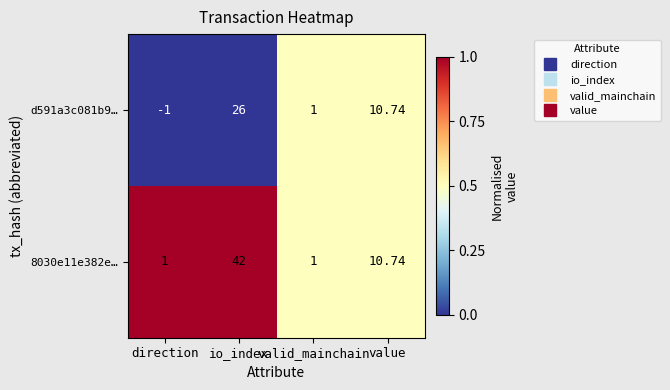

Between direction and value, which series saw the biggest shift?

d591a3c081b9…